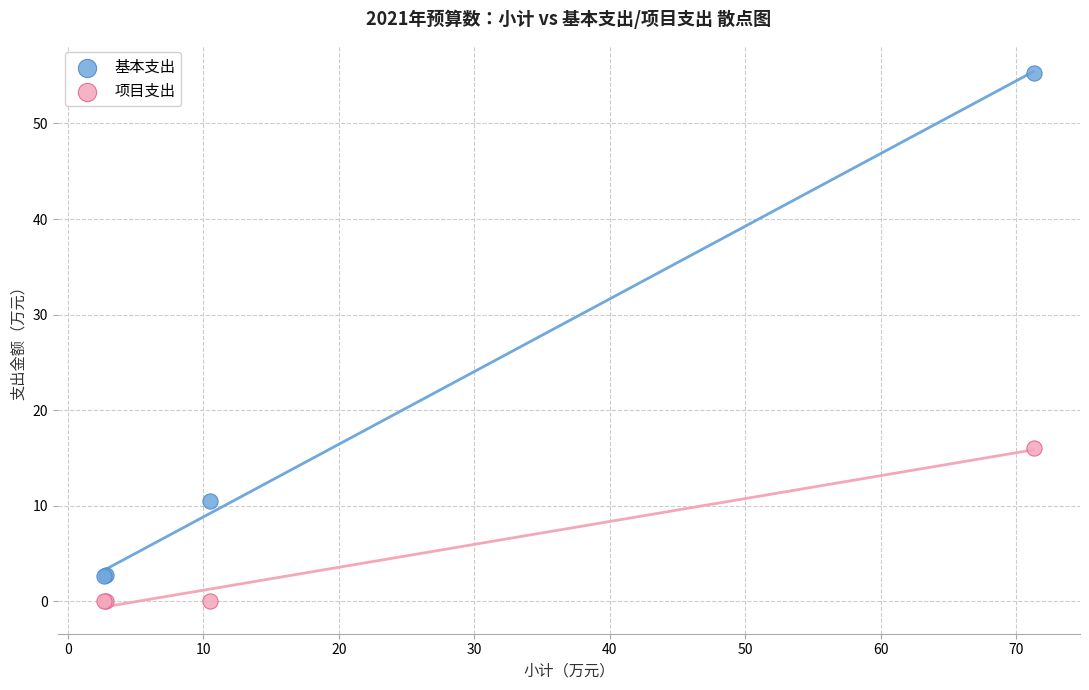

Which series has the largest Y range (max minus min)?

基本支出